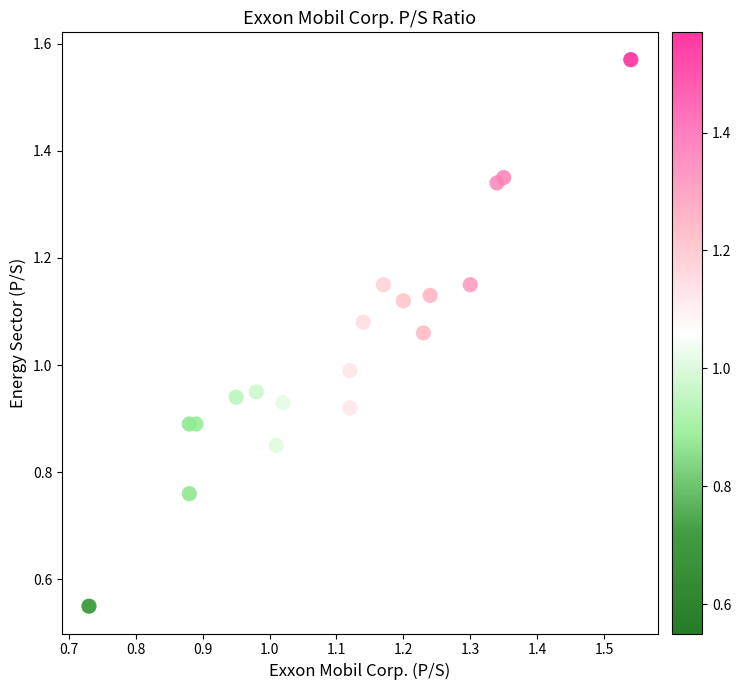

What is the range of Y values (max minus min)?

1.0